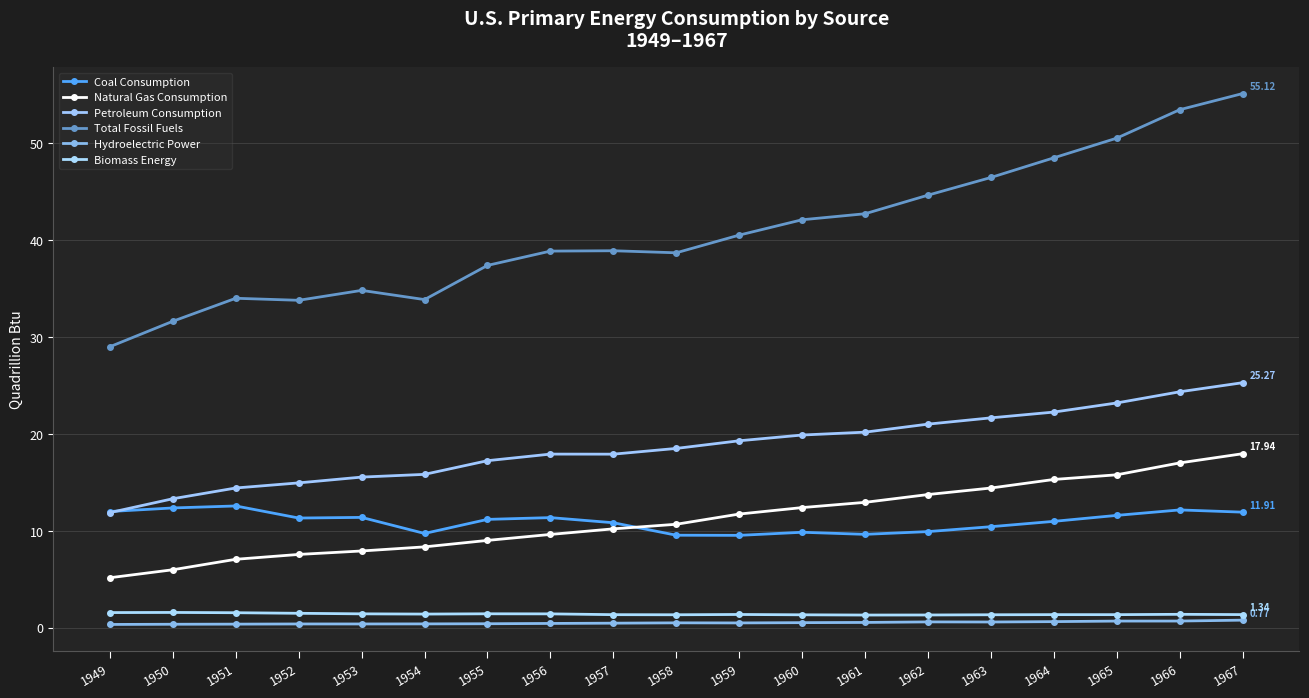

True or false: Petroleum Consumption has a value of 11.9 at 1949.

True